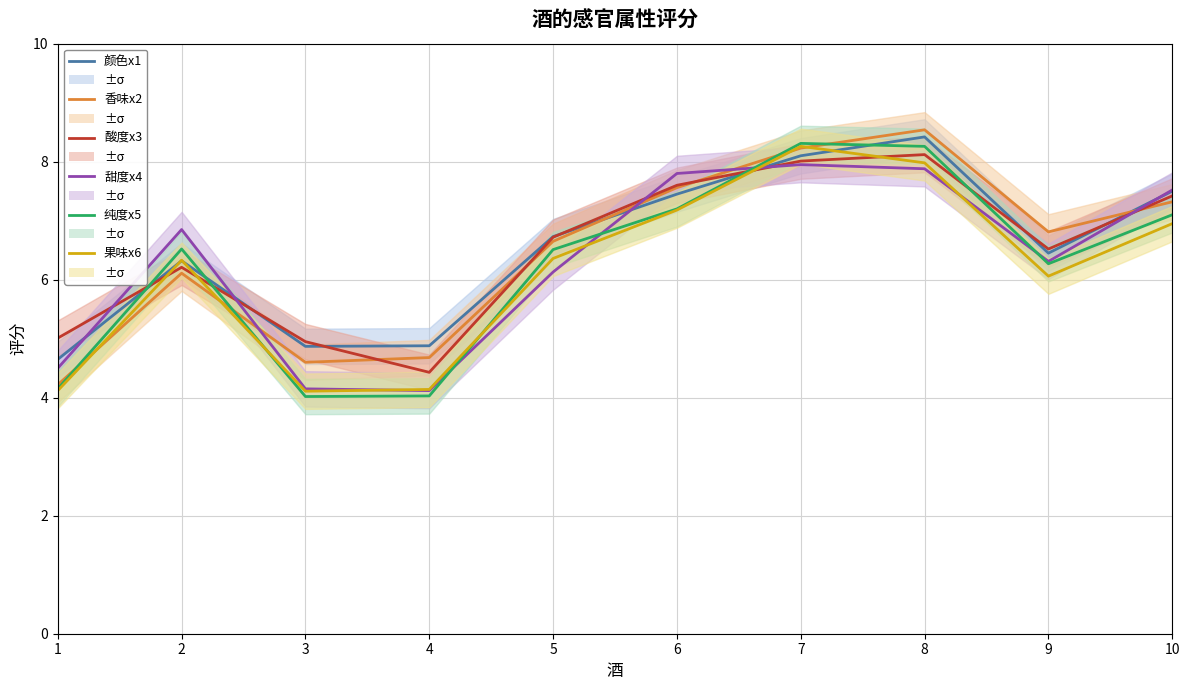

What is the greatest value displayed?

8.5